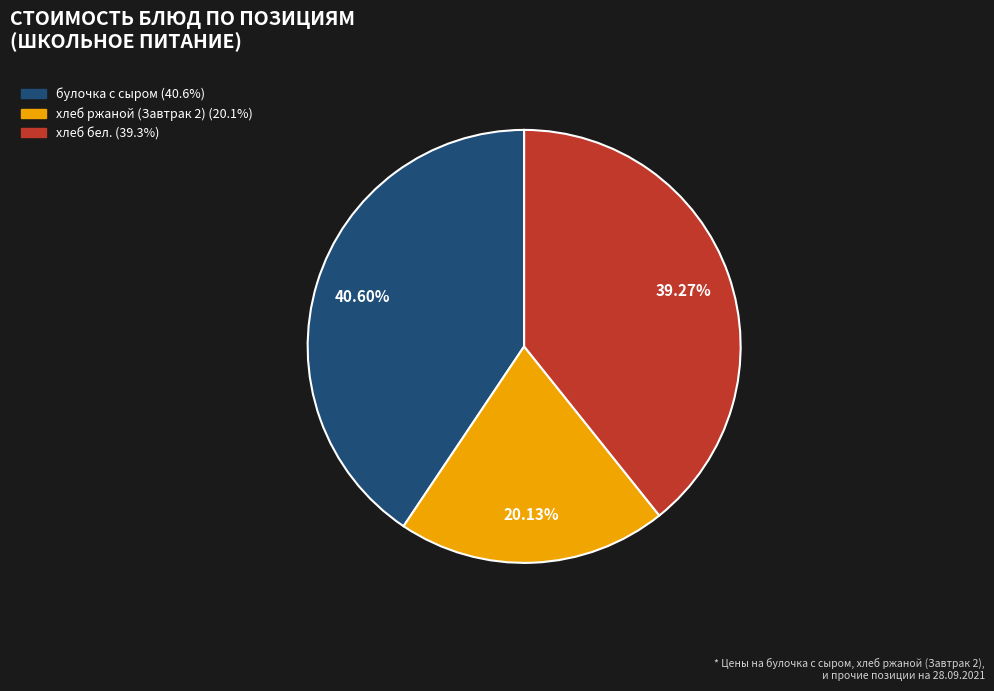

Does any single category account for the majority?

No